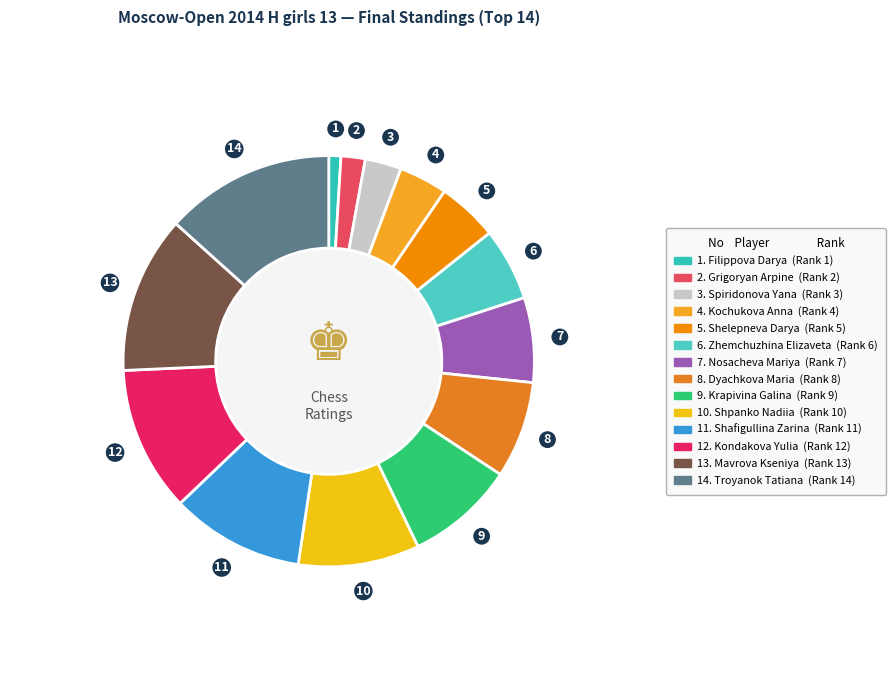

Count the number of slices in the pie.

14